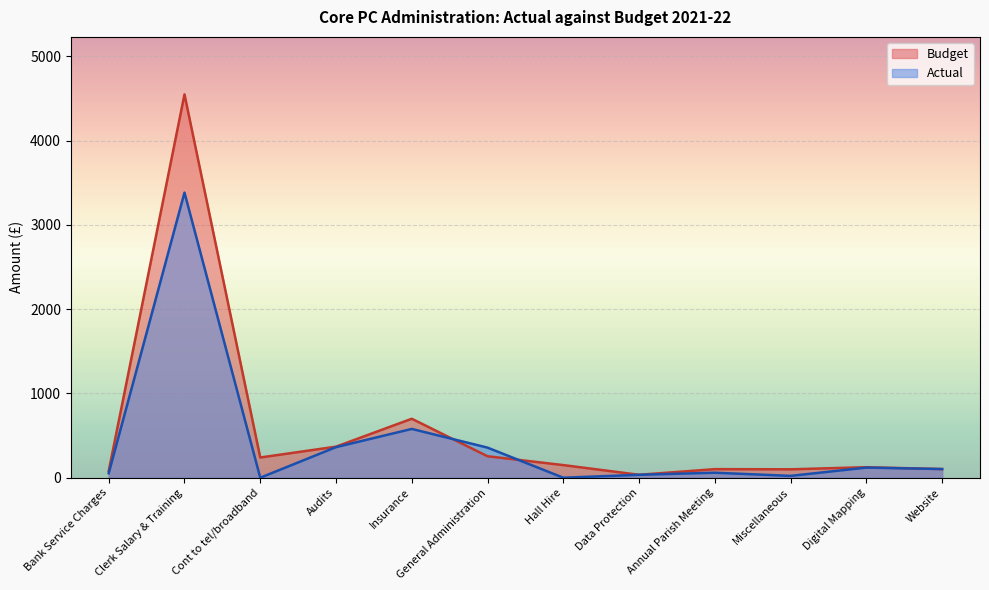

What is the average value of the Actual series?

423.1